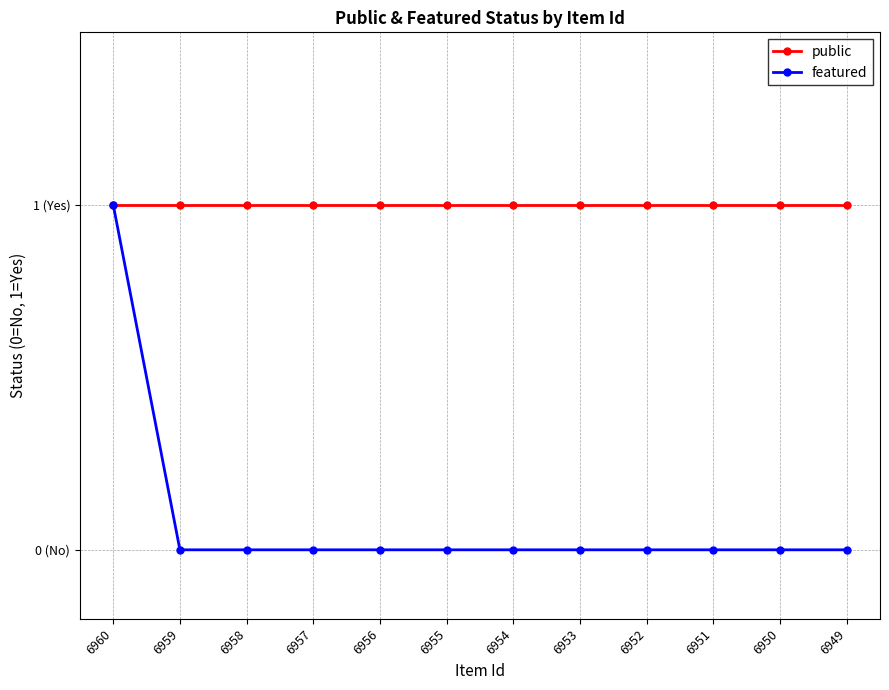

What is the sum of all featured values?

1